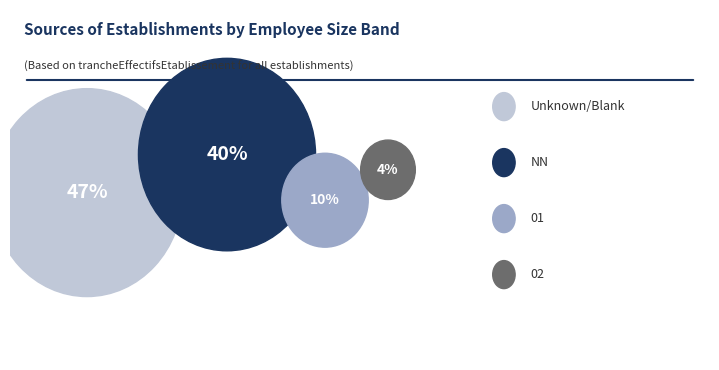

To the nearest percent, what portion does 01 represent?

10%